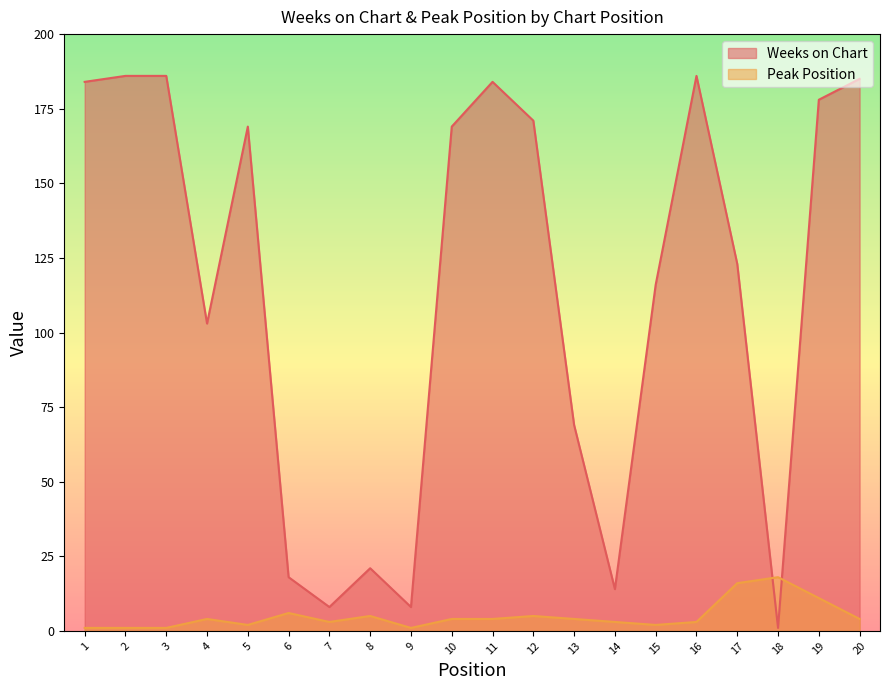

The Weeks on Chart series shows 20 at 14. True or false?

False